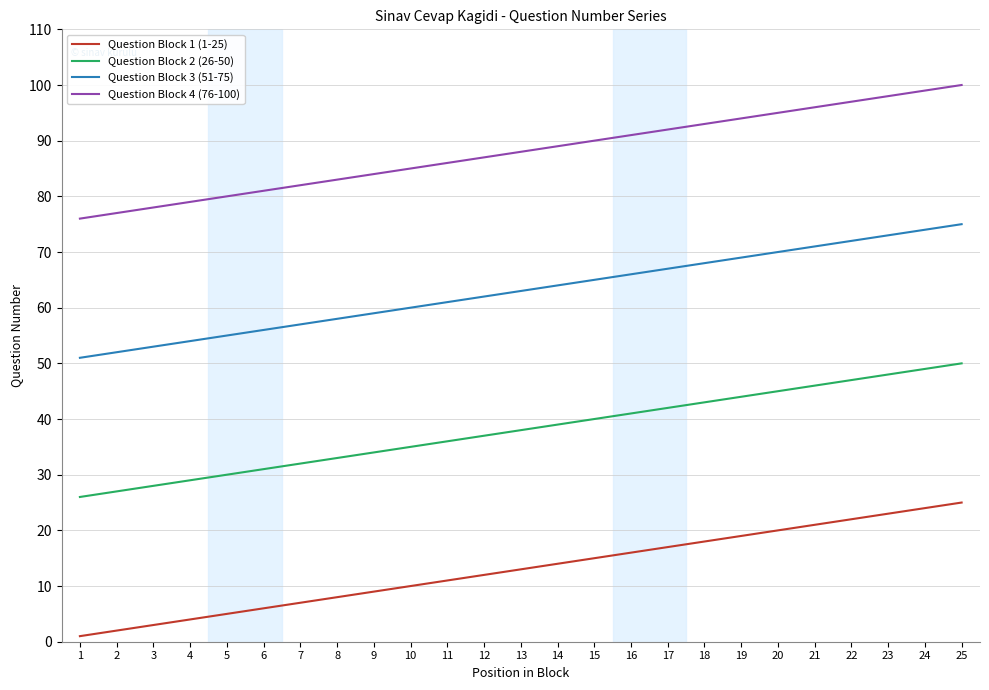

Rank the series by their average value, from lowest to highest.

Question Block 1 (1-25), Question Block 2 (26-50), Question Block 3 (51-75), Question Block 4 (76-100)